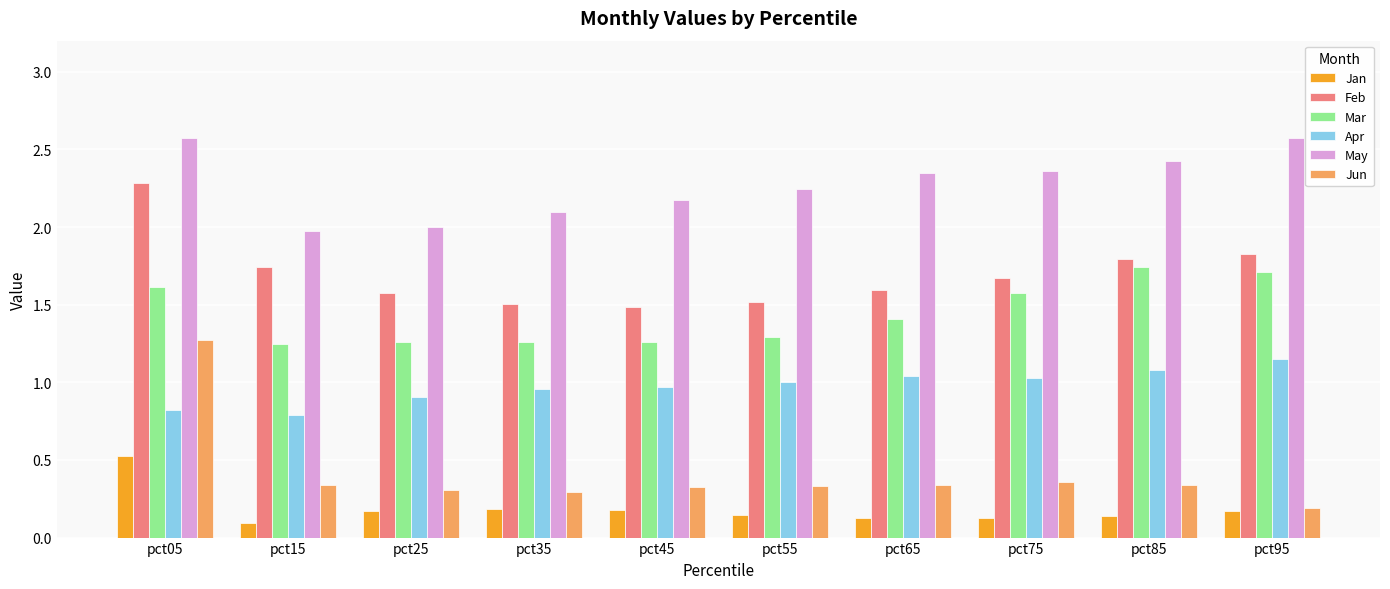

How many groups of bars are there?

10